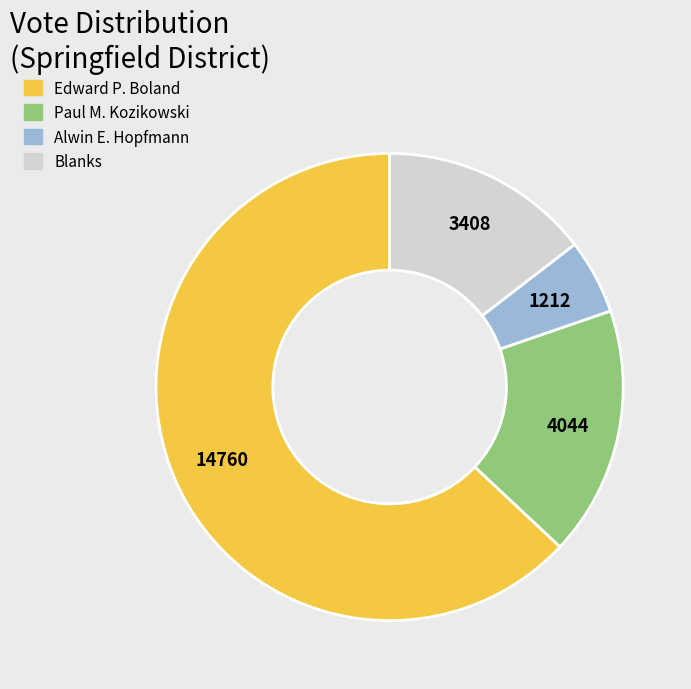

Is there any slice that represents more than half of the pie?

Yes